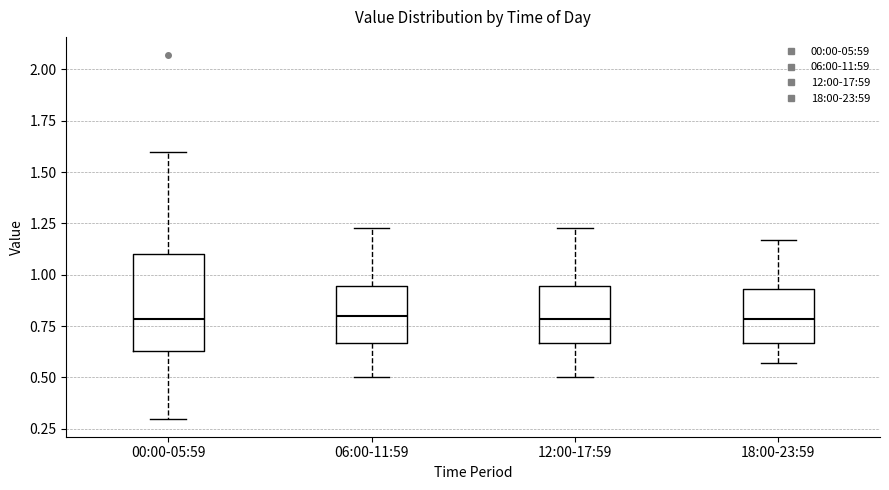

Comparing the boxes themselves (not the whiskers), which one is the tallest?

00:00-05:59